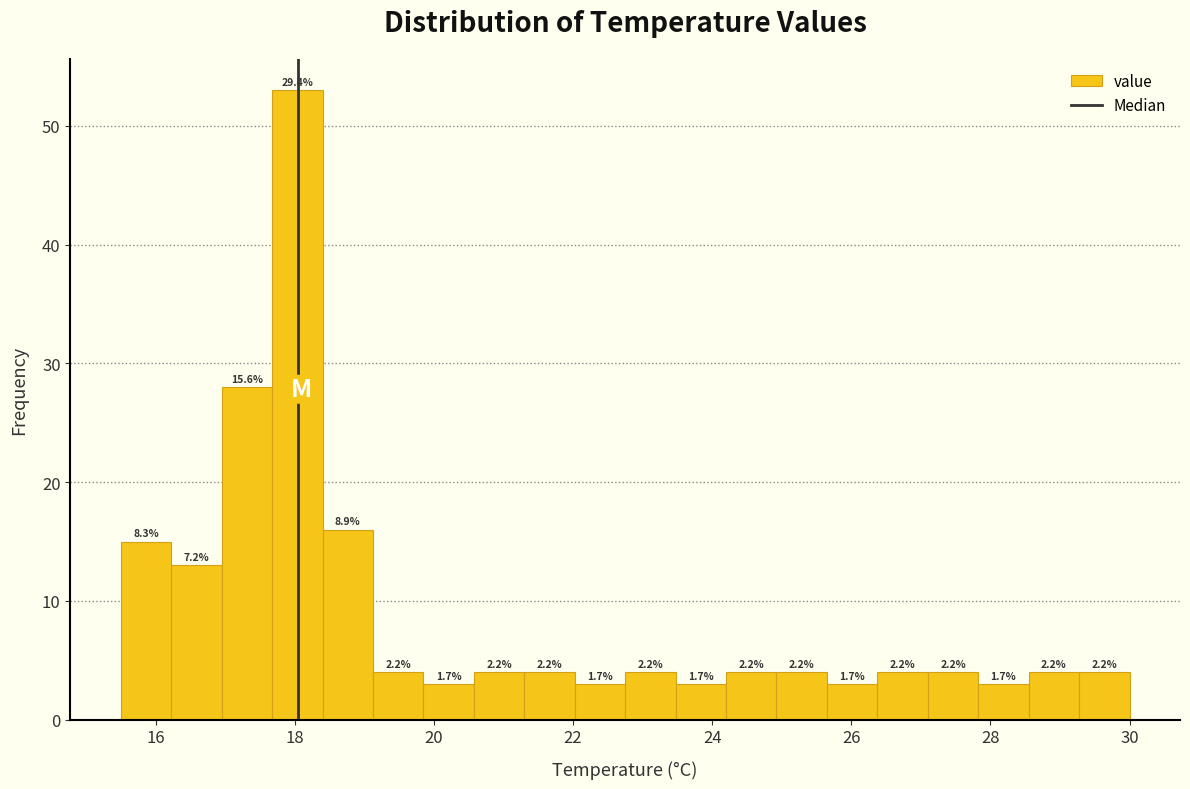

Around what value on the x-axis is the tallest bar? Give the approximate position of its centre, as read against the axis.

18.0